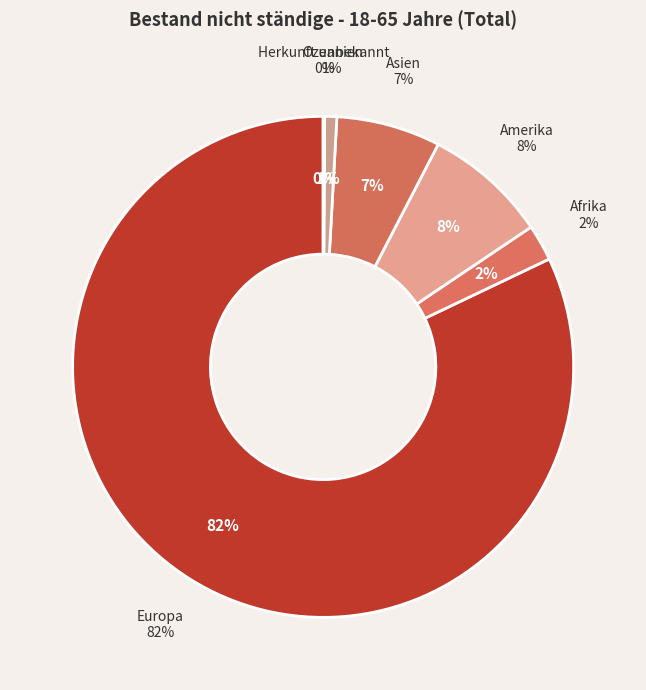

How many slices are in this pie chart?

6